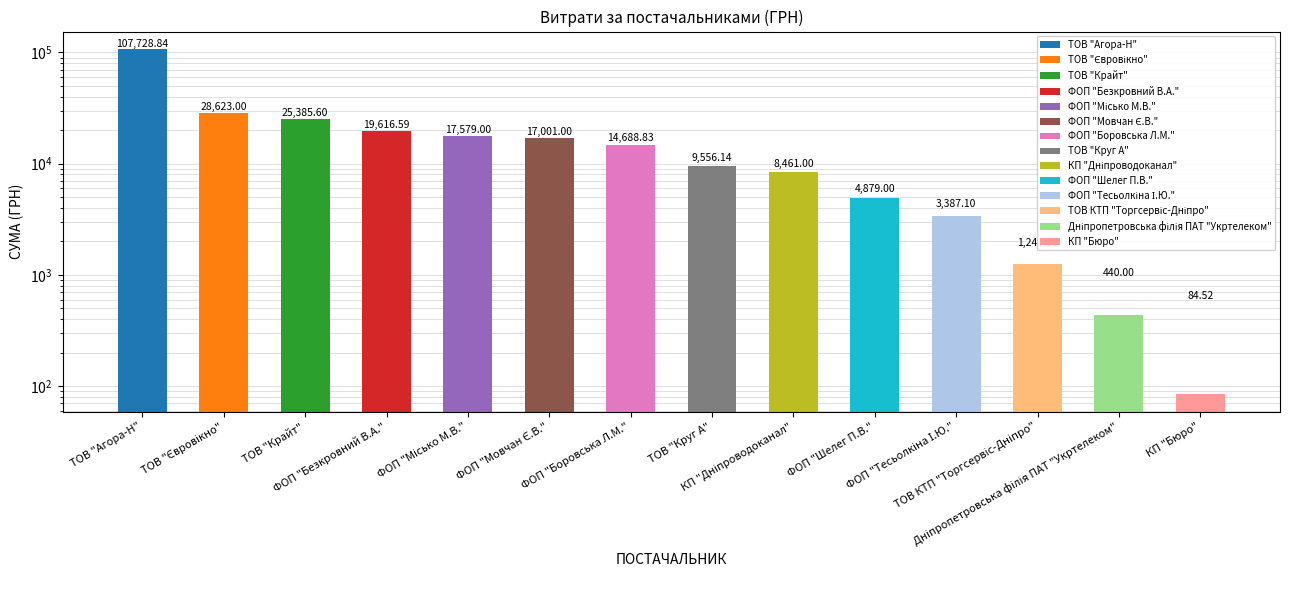

Does the chart contain any negative values?

No